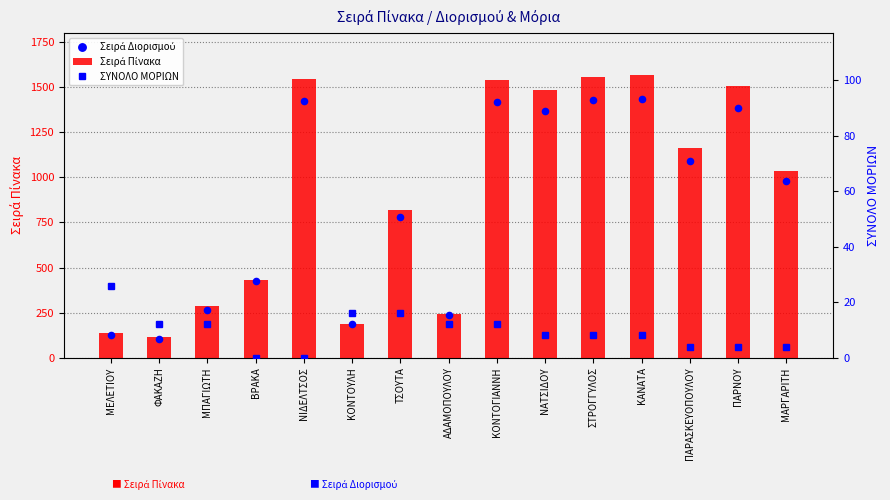

At how many categories does at least one series exceed 957?

8